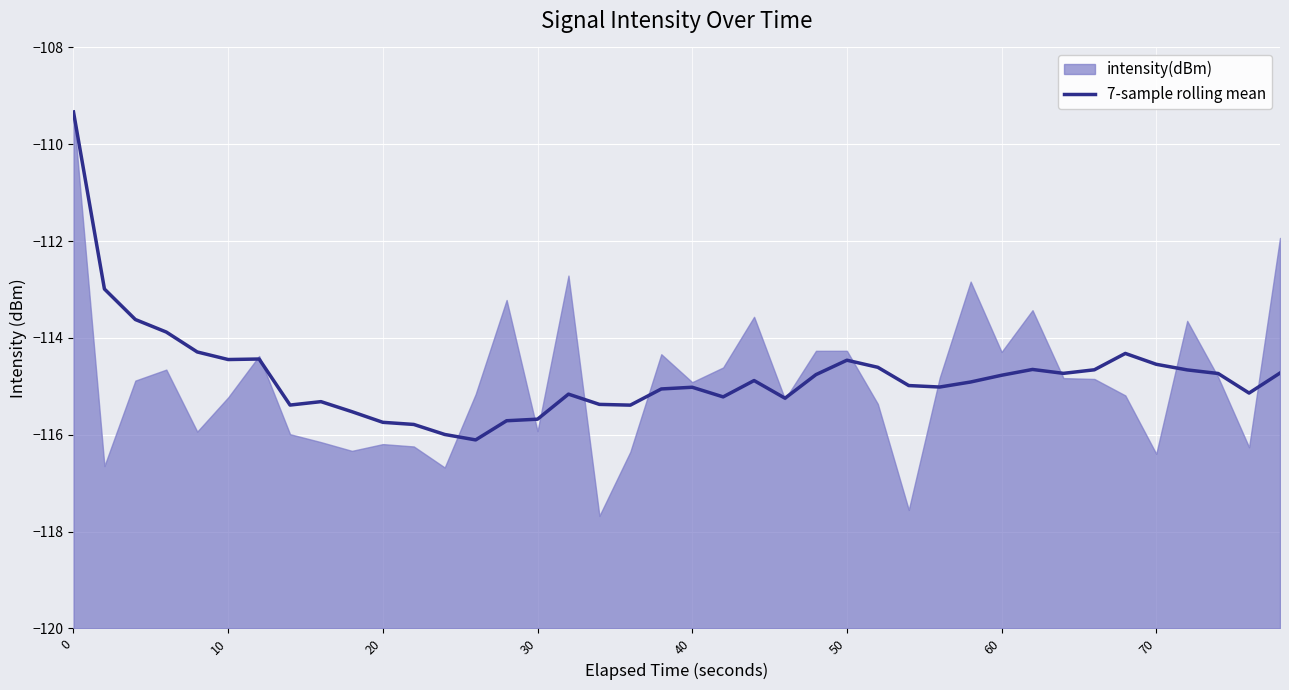

What is the value of the 38th point from the left?

-114.7